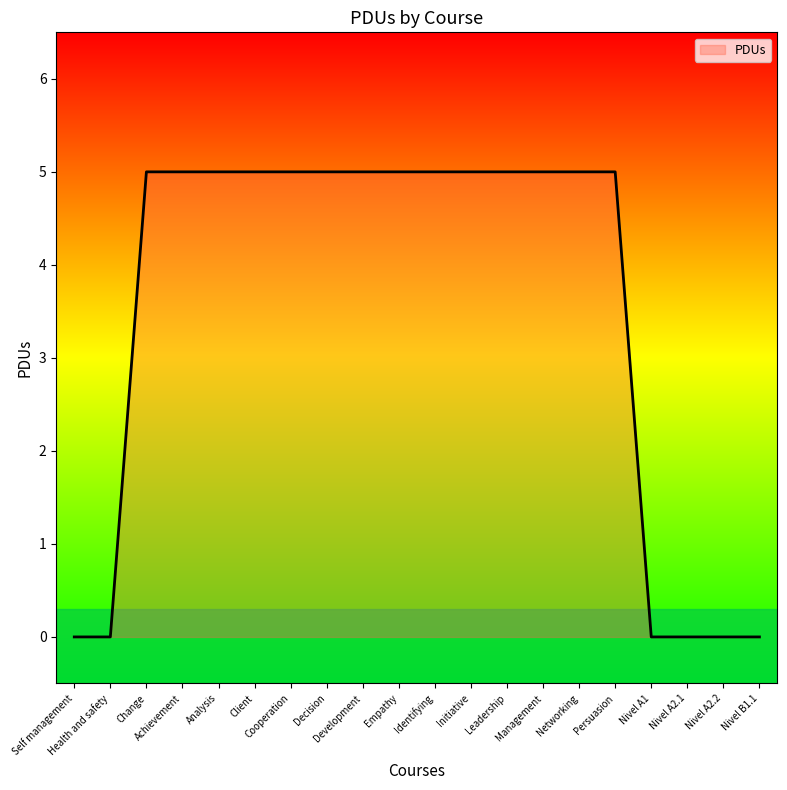

What is the change in value from Identifying to Nivel A2.2?

-5